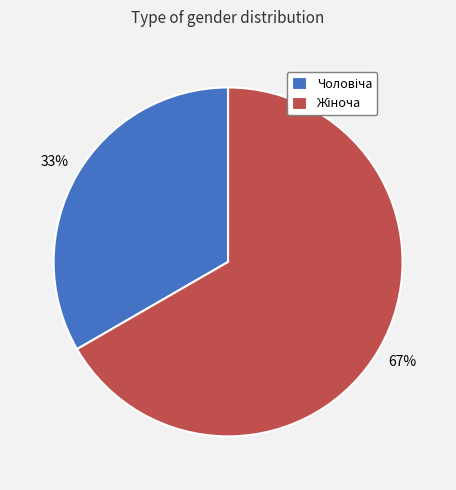

To the nearest percent, what is the average slice percentage?

50%